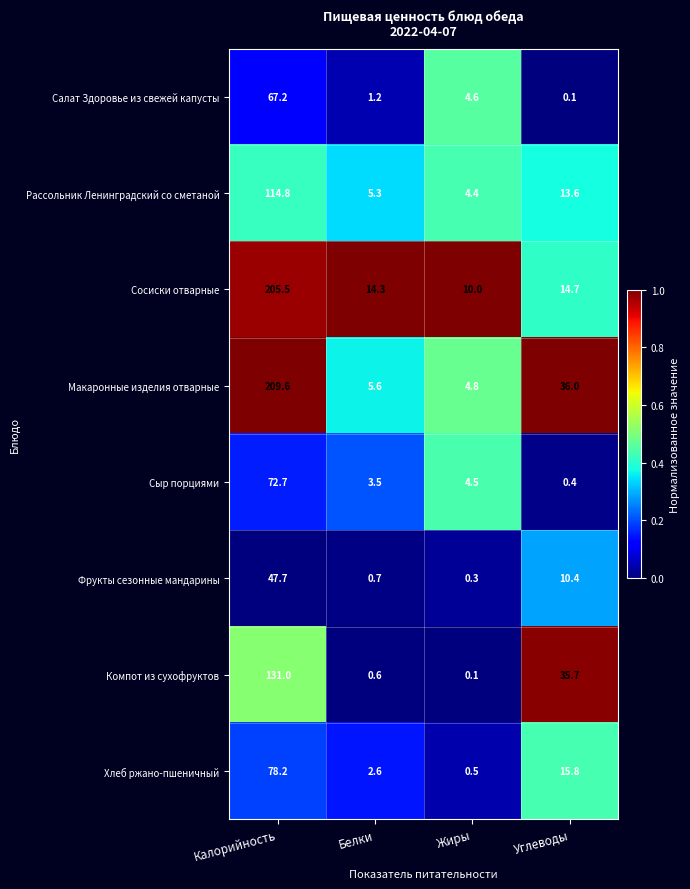

At how many categories does at least one series exceed 0?

4